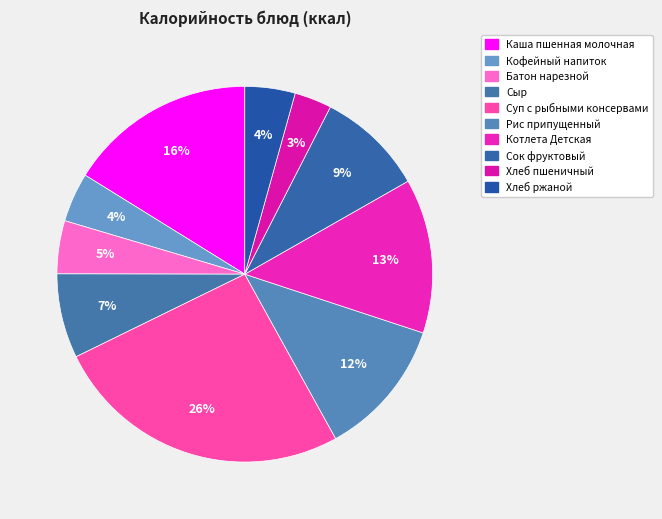

How many slices are in this pie chart?

10